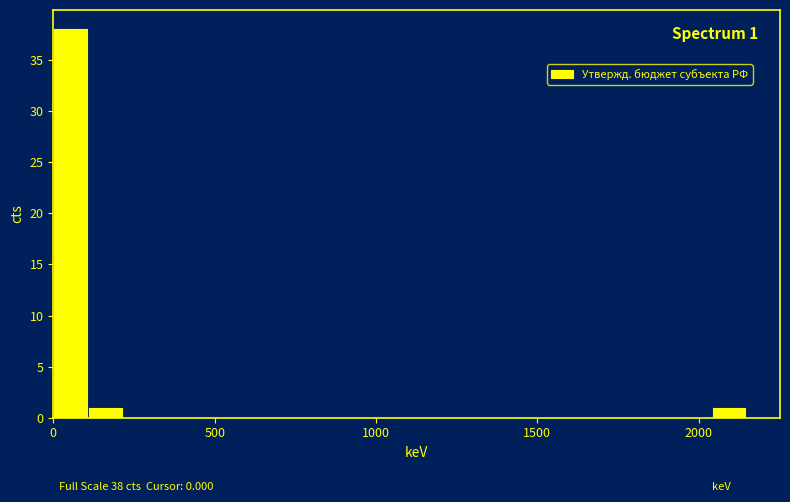

Around what value on the x-axis is the tallest bar? Give the approximate position of its centre, as read against the axis.

50